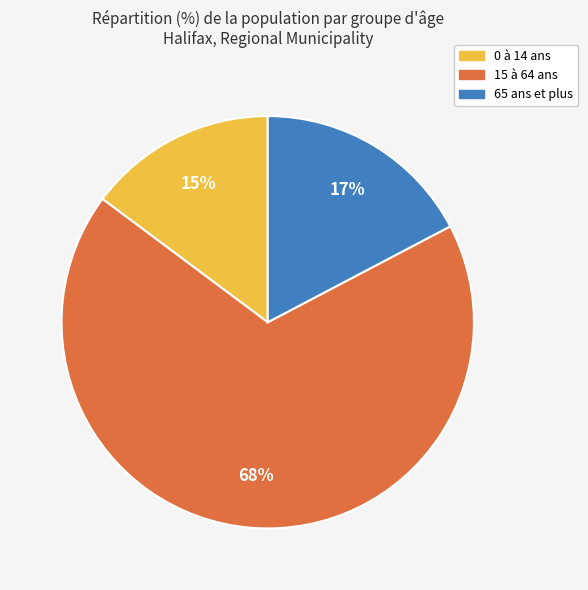

Between 65 ans et plus and 15 à 64 ans, which is larger?

15 à 64 ans